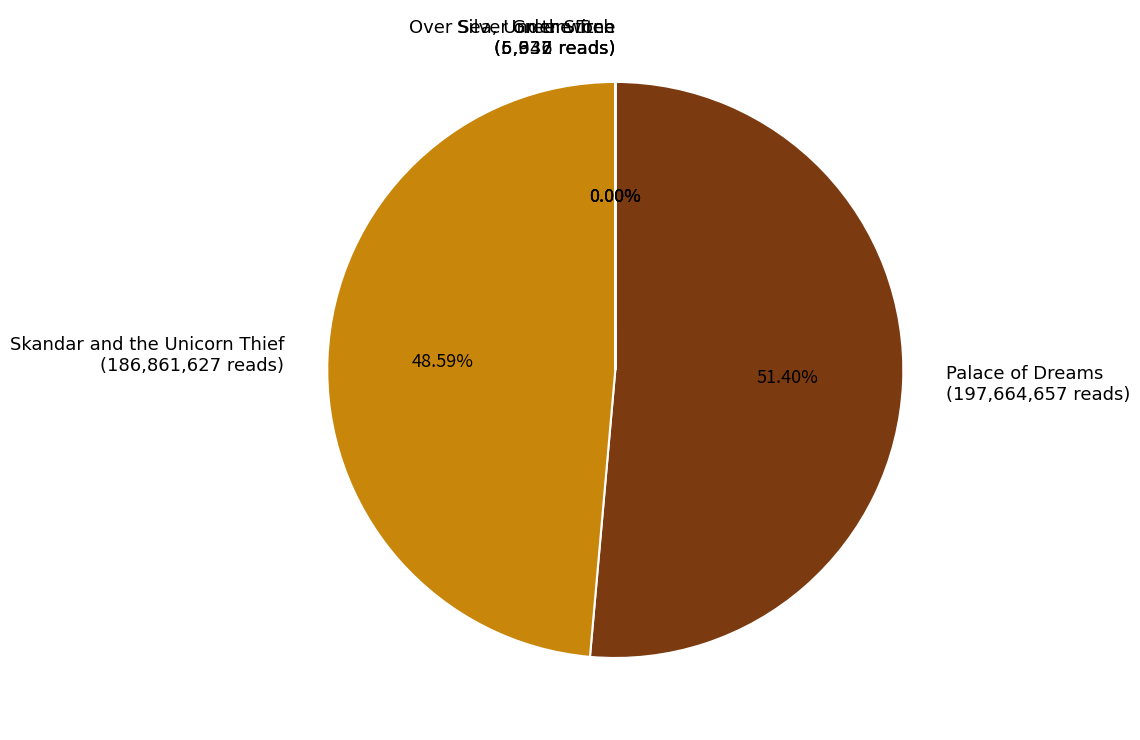

Which has a higher value, Palace of Dreams (197,664,657 reads) or Skandar and the Unicorn Thief (186,861,627 reads)?

Palace of Dreams (197,664,657 reads)